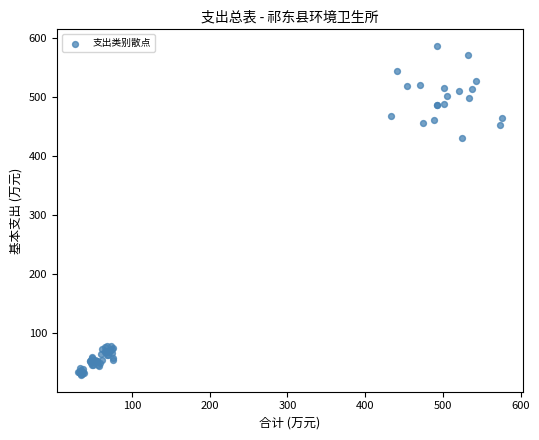

What Y value in the scatter plot is closest to 308?

431.3